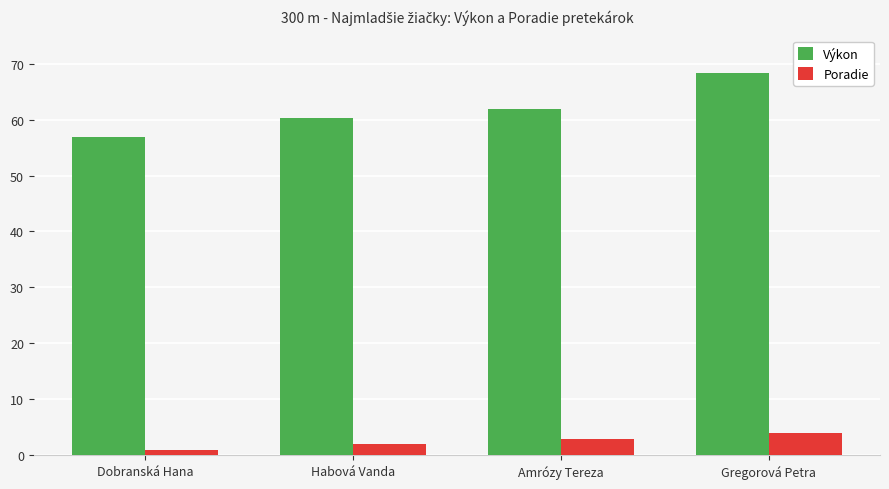

How many categories are shown in the chart?

4